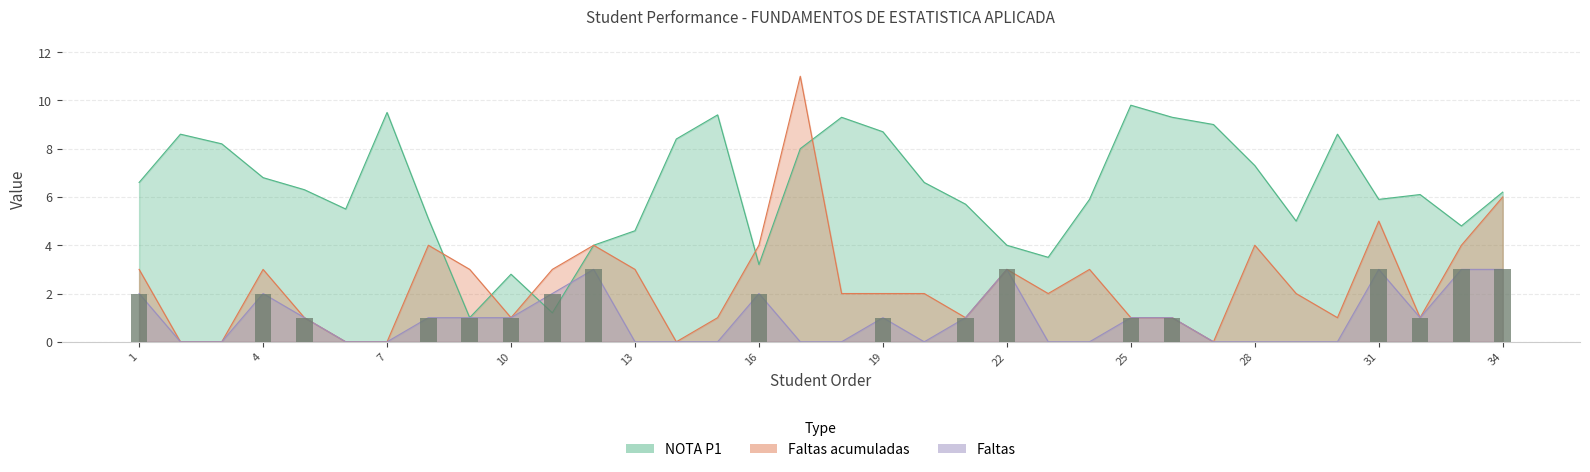

Rank the series at 19 from highest to lowest value.

NOTA P1, Faltas acumuladas, Faltas